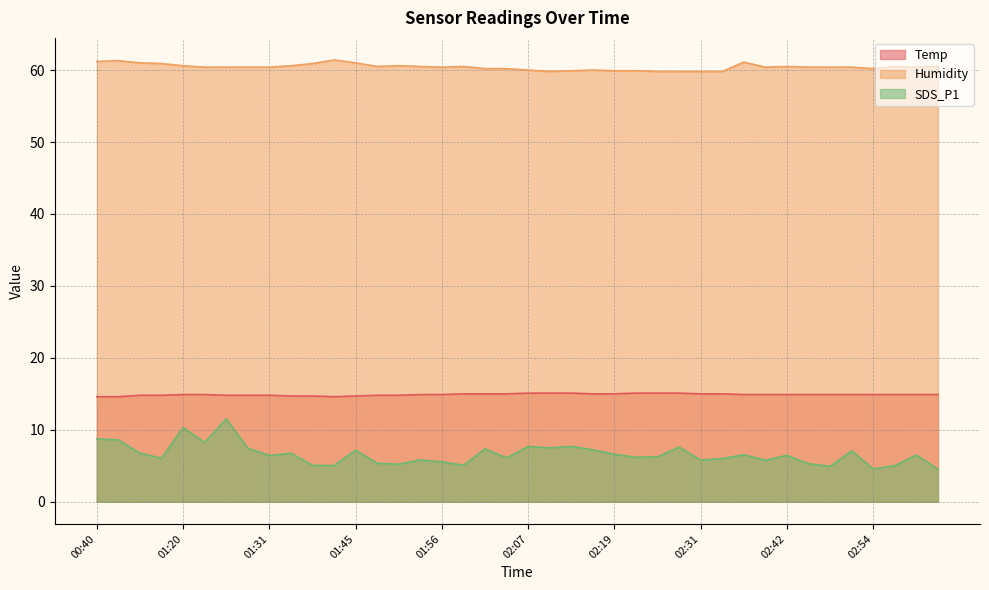

True or false: SDS_P1 has a value of 5.8 at 02:39.

True